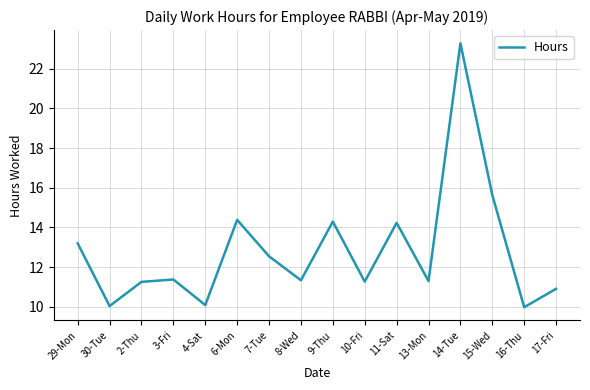

Count the number of values greater than 11.

12